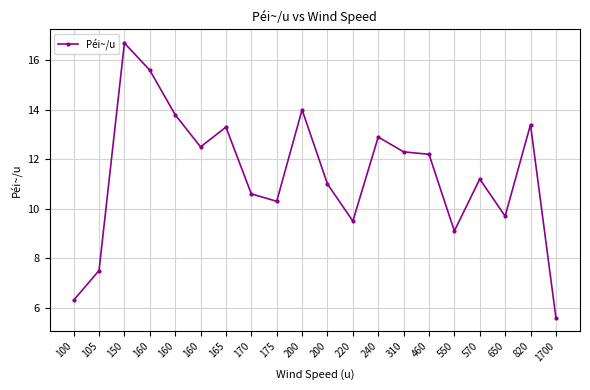

Reading right to left, list all the values displayed in this chart.

5.6	13.4	9.7	11.2	9.1	12.2	12.3	12.9	9.5	11.0	14.0	10.3	10.6	13.3	12.5	13.8	15.6	16.7	7.5	6.3